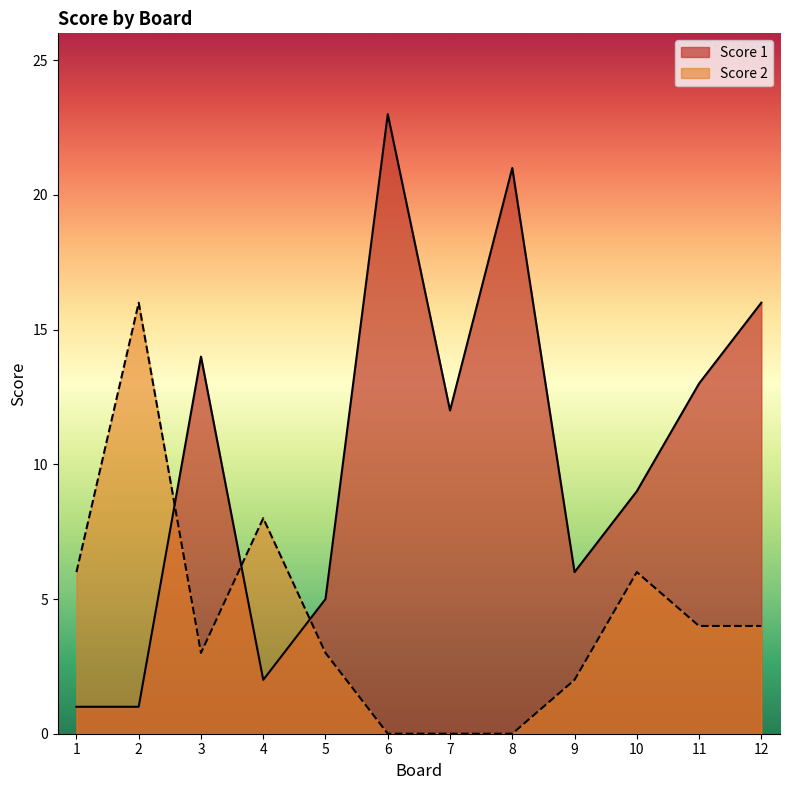

What is the difference between the maximum and minimum values in the Score 2 series?

16